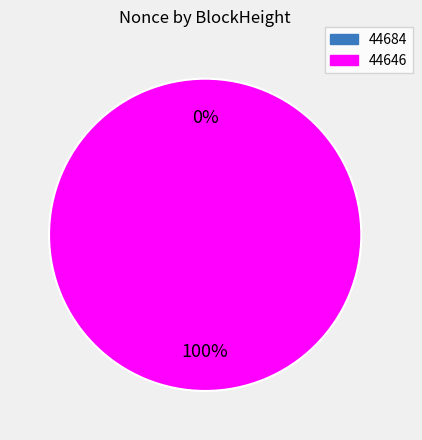

True or false: 44684 accounts for 0% of the total.

True